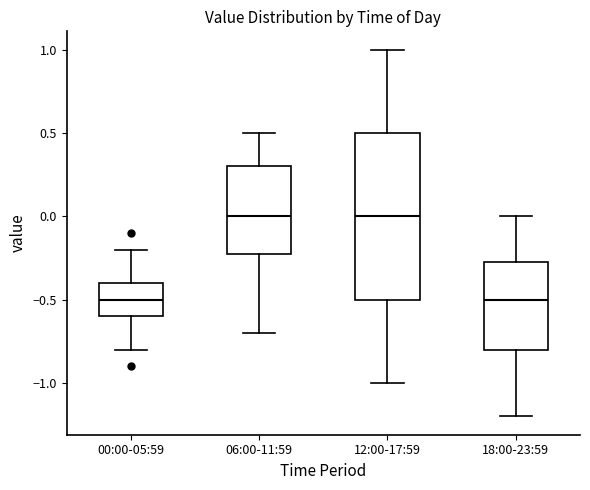

Reading left to right, transcribe this box plot: for each box, give where its median line is, the range the box spans, and where its two whiskers end, as read against the y-axis. The values are not printed on the chart, so give them approximately, as read against the axis.

00:00-05:59: median -0.50, box -0.60 to -0.40, whiskers -0.80 to -0.20
06:00-11:59: median 0.00, box -0.20 to 0.30, whiskers -0.70 to 0.50
12:00-17:59: median 0.00, box -0.50 to 0.50, whiskers -1.00 to 1.00
18:00-23:59: median -0.50, box -0.80 to -0.25, whiskers -1.20 to 0.00